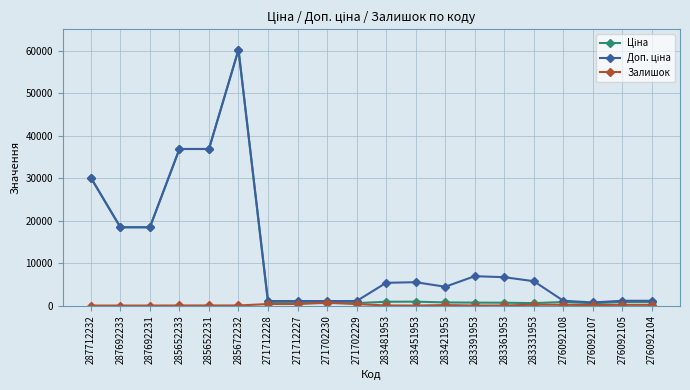

At which category is the sum across all series the highest?

285672232